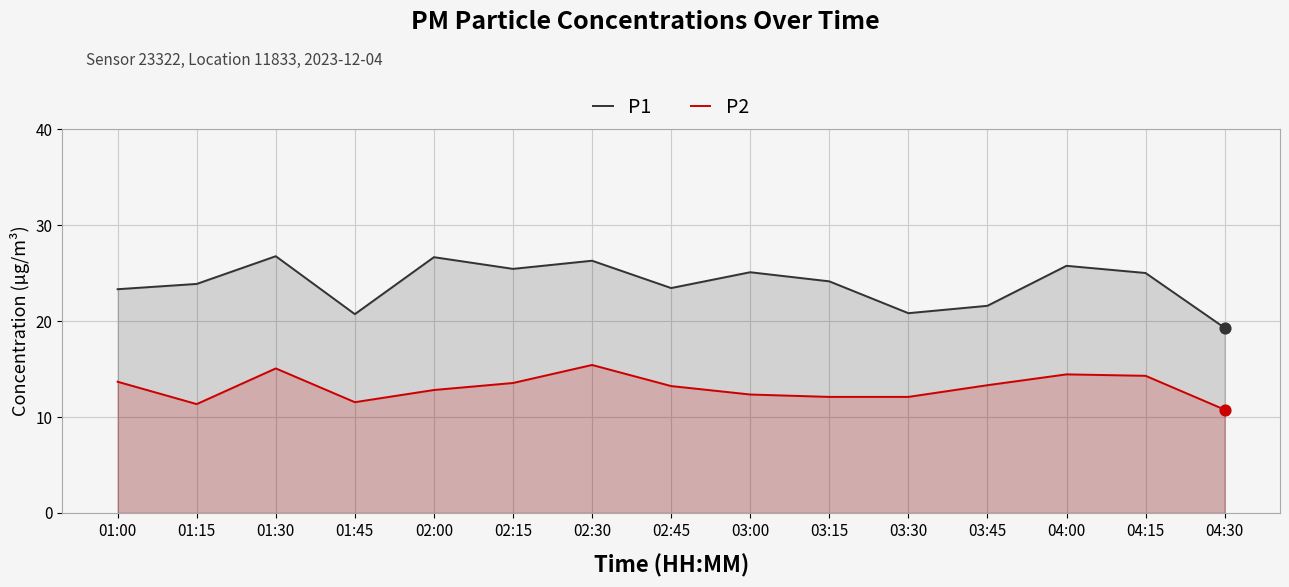

Is the value of P1 at 04:30 greater than the value of P2 at 03:45?

Yes